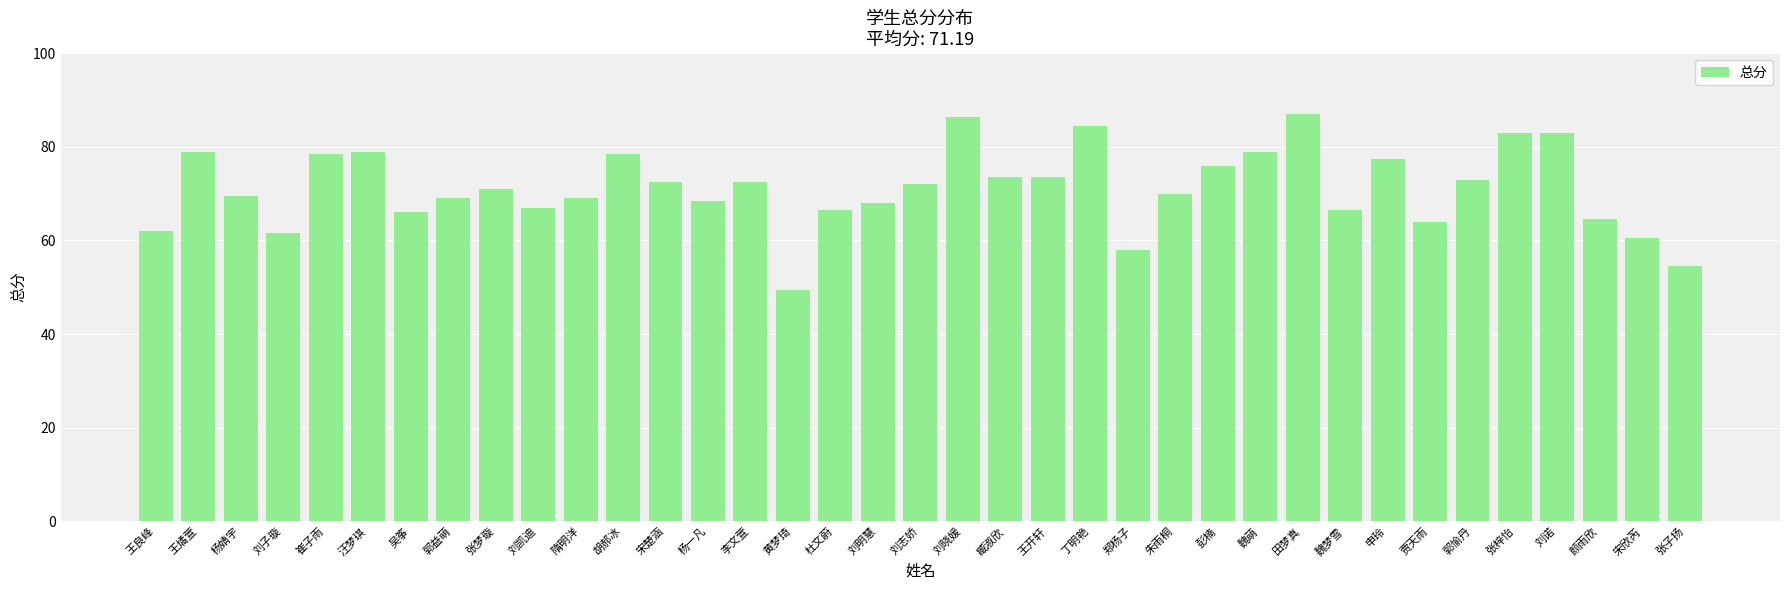

How many bars are there in total?

37